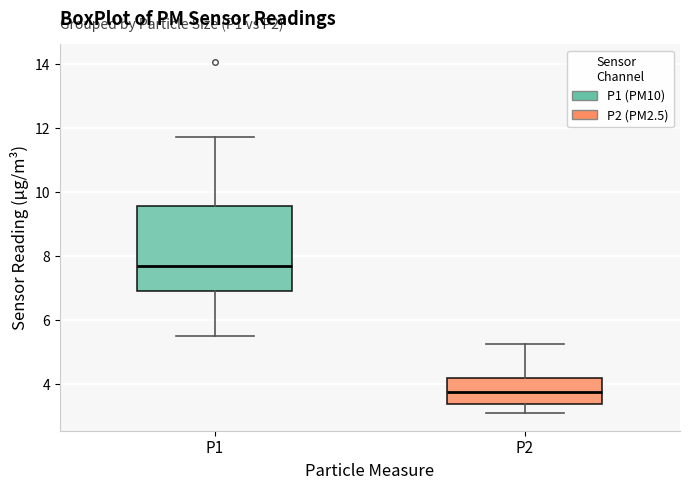

Reading left to right, read every box against the y-axis: the position of its median line, the range the box covers, and the ends of its whiskers. The values are not printed on the chart, so give them approximately, as read against the axis.

P1: median 7.8, box 7.0 to 9.6, whiskers 5.6 to 11.8
P2: median 3.8, box 3.4 to 4.2, whiskers 3.2 to 5.2